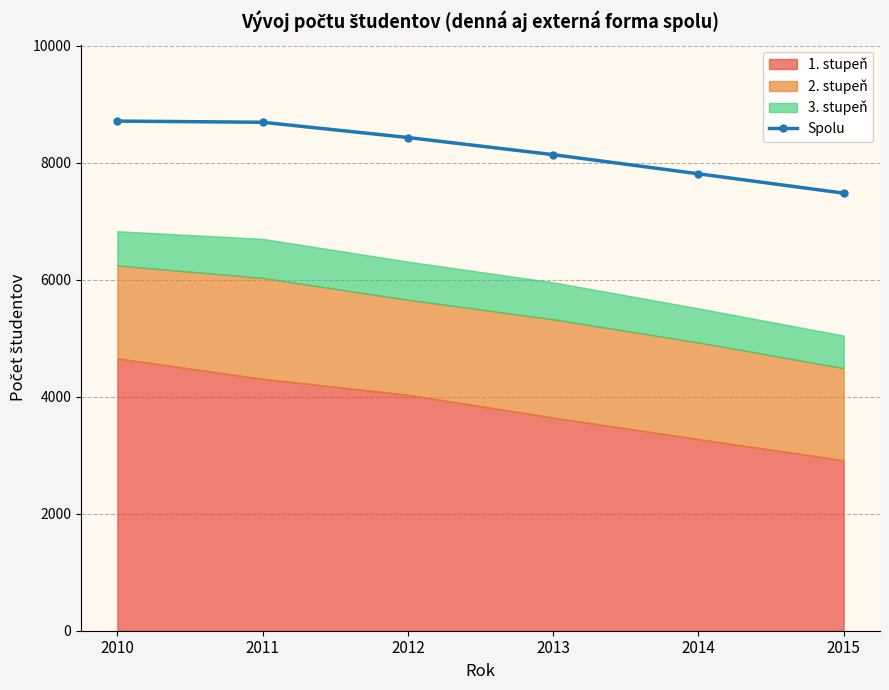

What is the difference between the maximum and minimum values?

1232